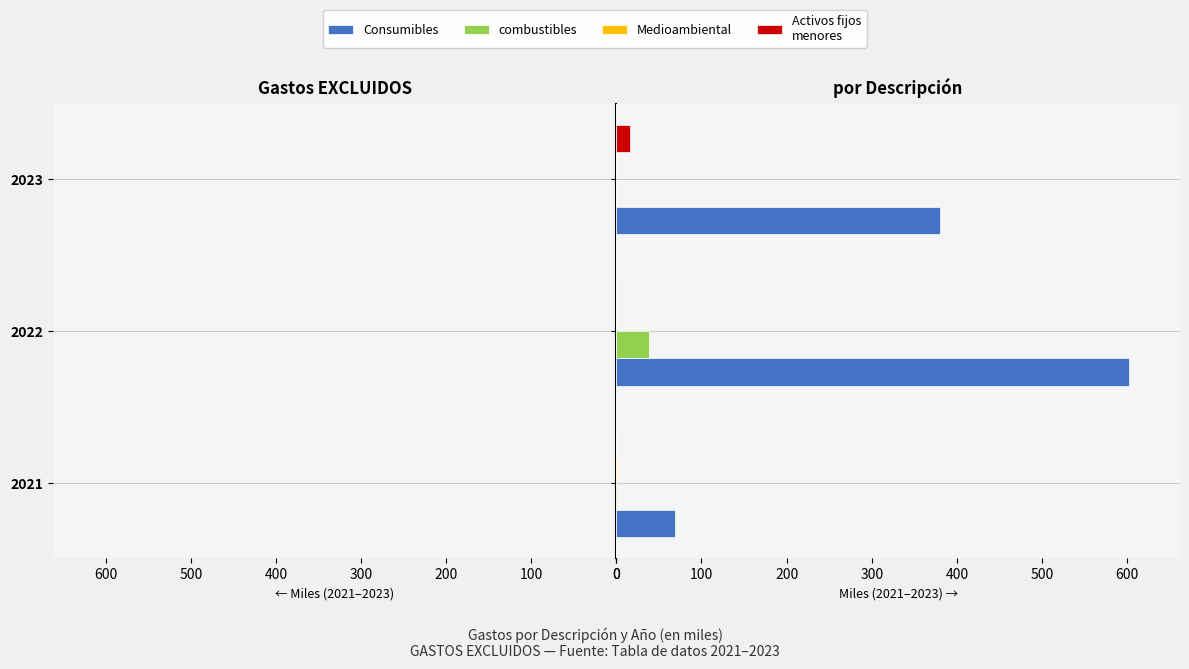

Count the number of categories in the chart.

3